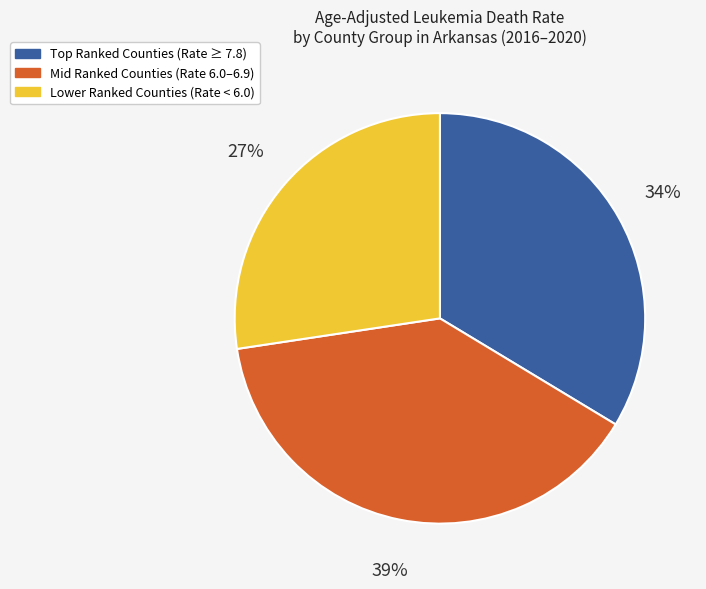

To the nearest percent, what is the difference between the largest and smallest slice percentages?

12%